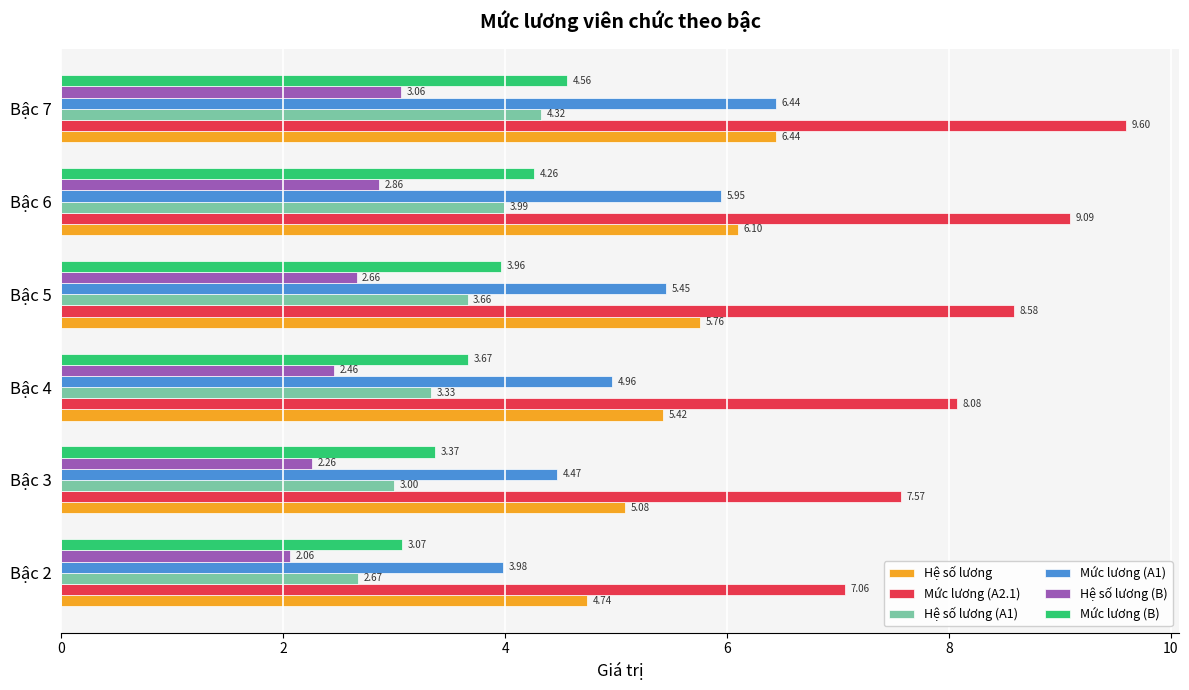

Which series has the largest total across all categories?

Mức lương (A2.1)